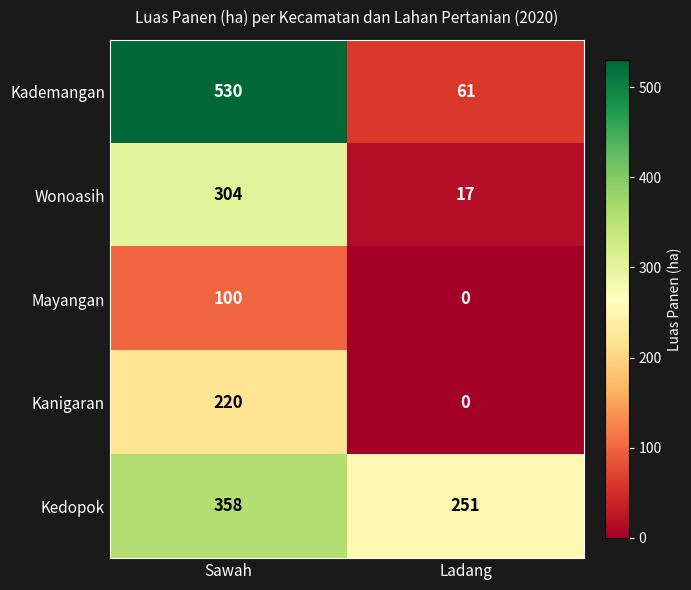

Which category has the highest value in the Wonoasih series?

Sawah